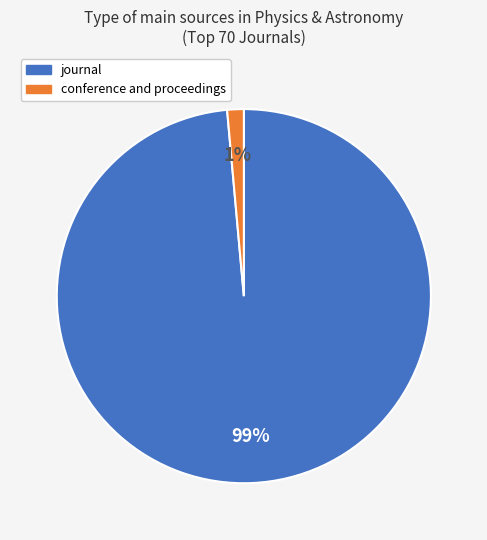

Is the sum of conference and proceedings and journal greater than half?

Yes